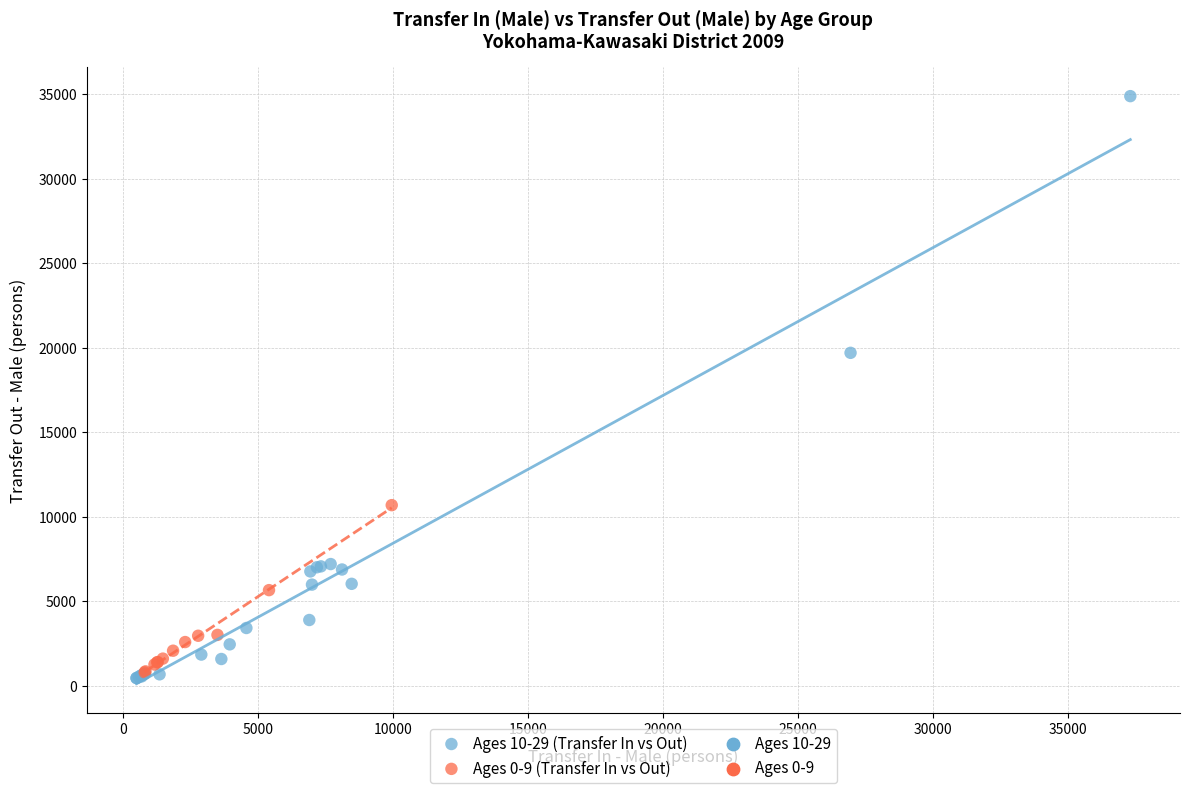

Which series has the widest spread of Y values?

Ages 10-29 (Transfer In vs Out)